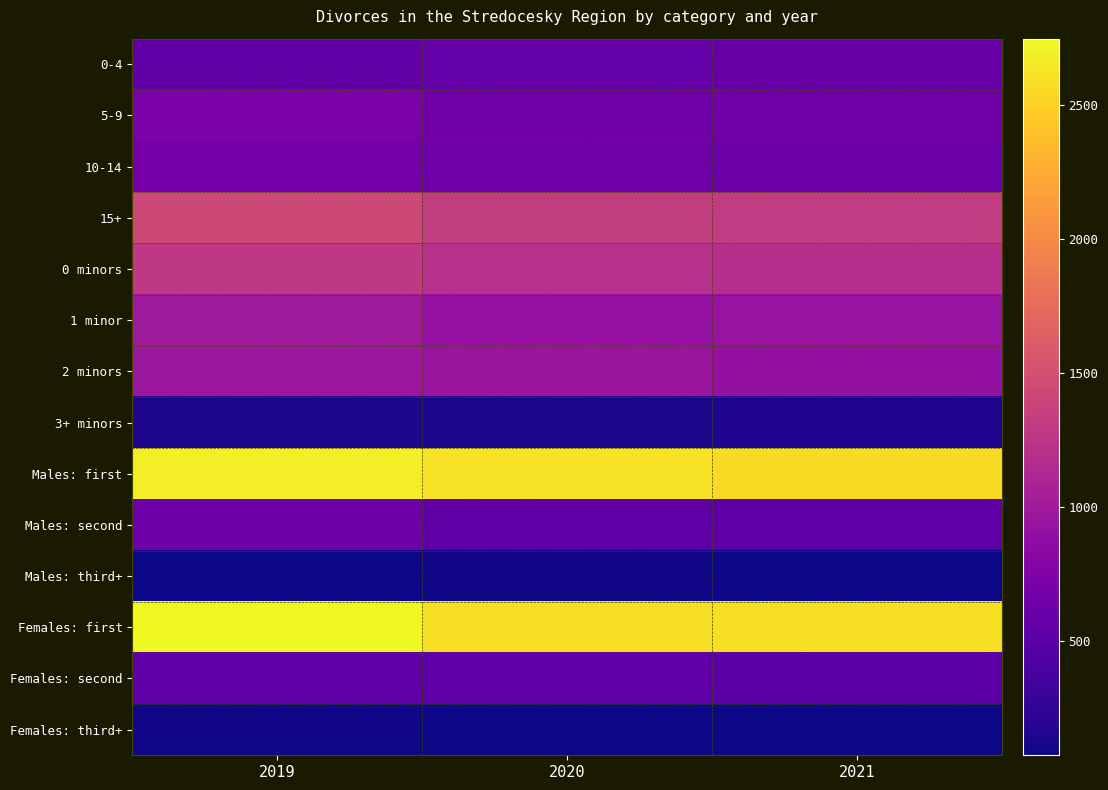

Which has a higher value, 2021 or 2020?

2021